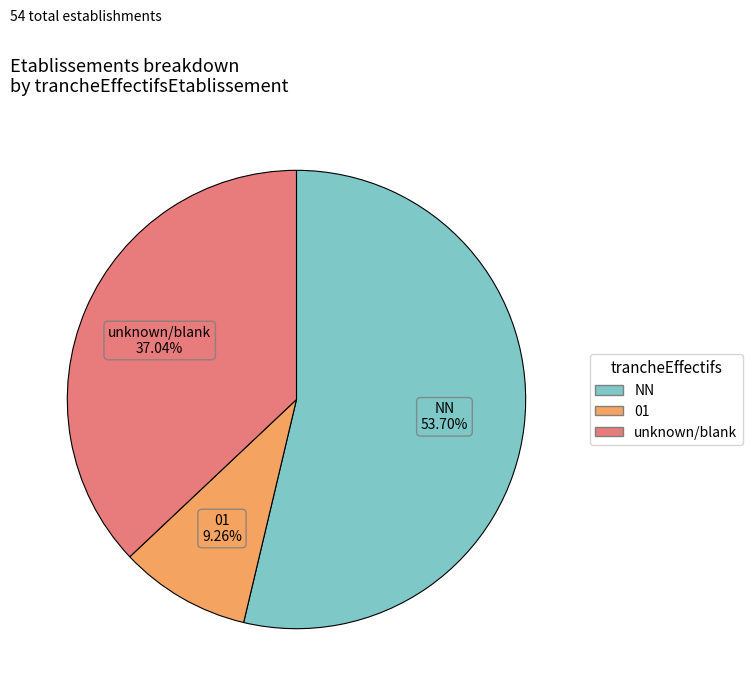

Is there a majority slice in this chart?

Yes